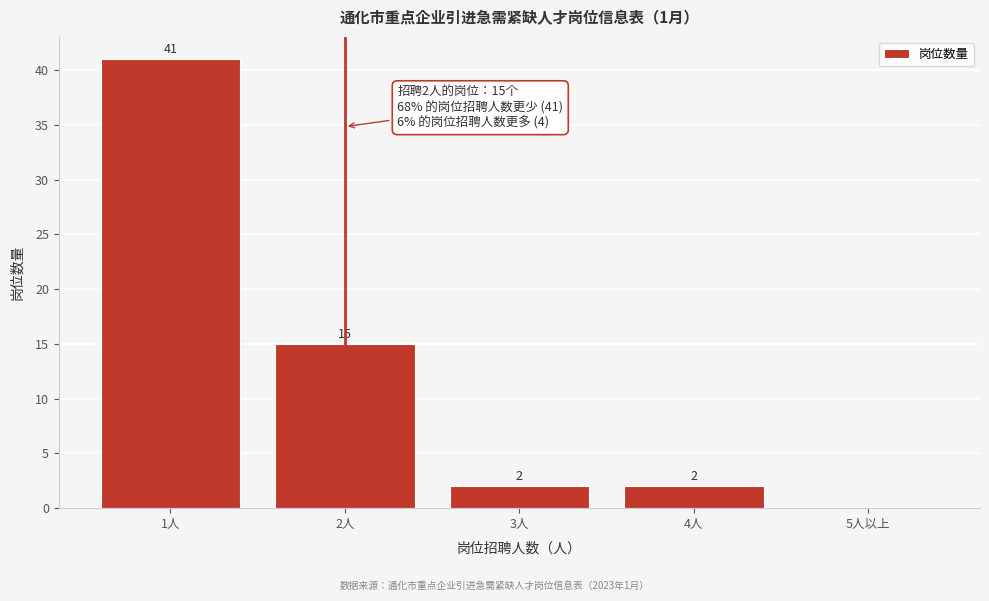

Reading left to right, what are all the values shown in this chart?

1人=41	2人=15	3人=2	4人=2	5人以上=0